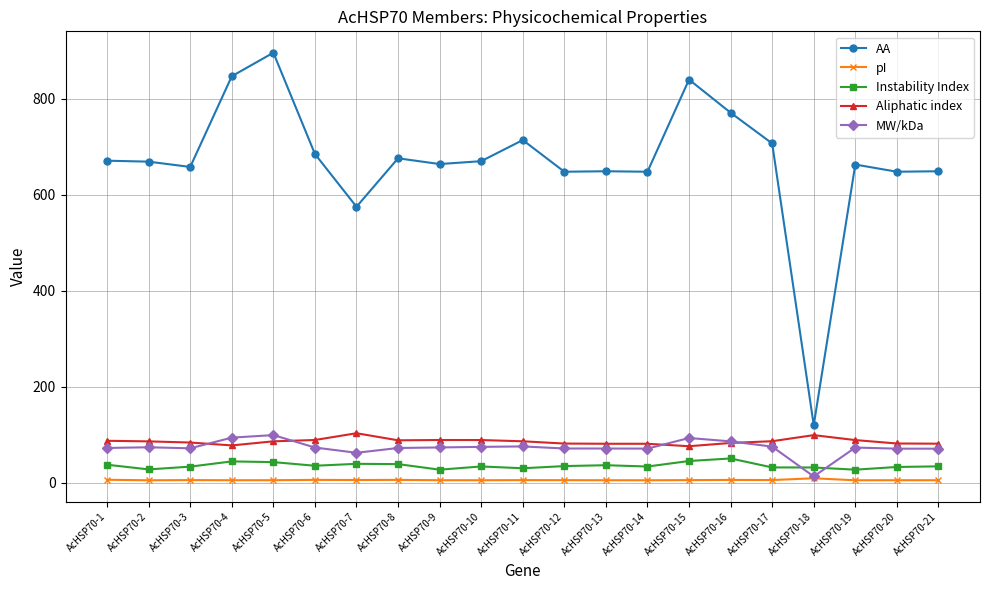

What is the value of the MW/kDa point at the 2nd from the left?

73.9